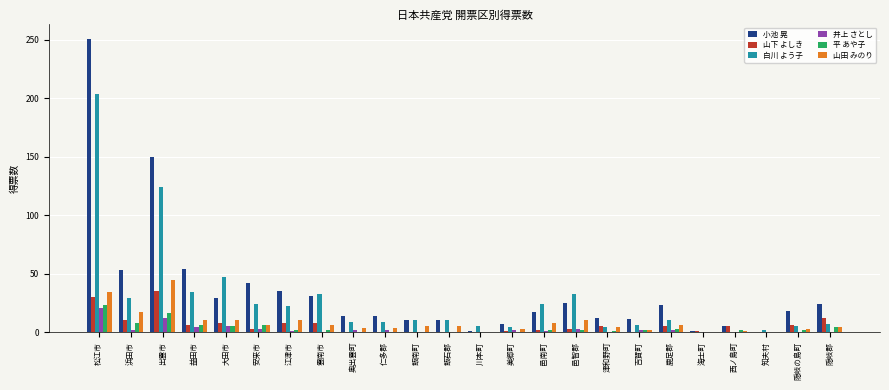

Does the chart contain stacked bars?

No